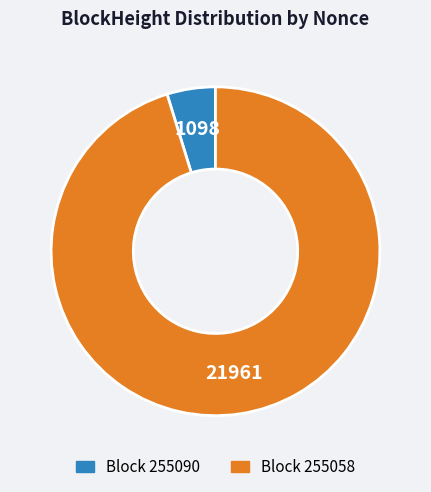

Is there a majority slice in this chart?

Yes